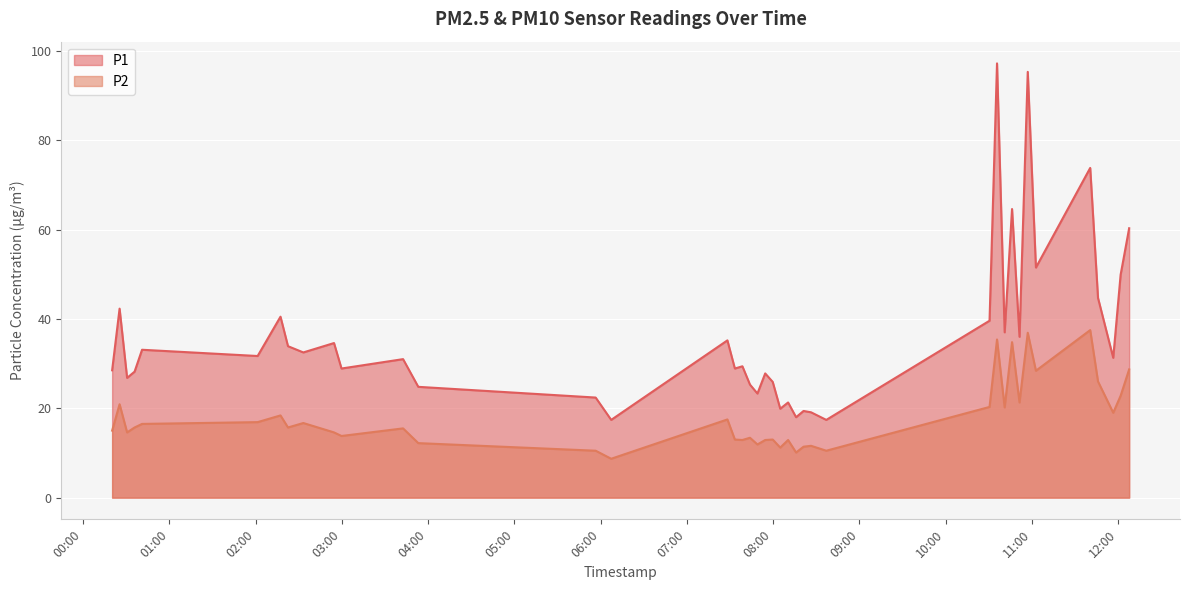

Rank the categories by P2 value from highest to lowest.

2023-11-21T11:40:40, 2023-11-21T10:57:13, 2023-11-21T10:35:50, 2023-11-21T10:46:17, 2023-11-21T12:07:46, 2023-11-21T11:02:54, 2023-11-21T11:46:06, 2023-11-21T12:01:50, 2023-11-21T10:51:29, 2023-11-21T00:25:22, 2023-11-21T10:30:38, 2023-11-21T10:41:09, 2023-11-21T11:56:41, 2023-11-21T02:17:19, 2023-11-21T07:28:15, 2023-11-21T02:01:25, 2023-11-21T02:33:12, 2023-11-21T00:41:00, 2023-11-21T00:35:48, 2023-11-21T02:22:32, 2023-11-21T03:42:36, 2023-11-21T00:20:11, 2023-11-21T00:30:36, 2023-11-21T02:54:33, 2023-11-21T02:59:46, 2023-11-21T07:43:57, 2023-11-21T07:33:27, 2023-11-21T07:59:47, 2023-11-21T07:38:41, 2023-11-21T07:54:33, 2023-11-21T08:10:29, 2023-11-21T03:53:11, 2023-11-21T07:49:09, 2023-11-21T08:26:27, 2023-11-21T08:21:14, 2023-11-21T08:05:01, 2023-11-21T05:56:36, 2023-11-21T08:37:03, 2023-11-21T08:16:02, 2023-11-21T06:07:24